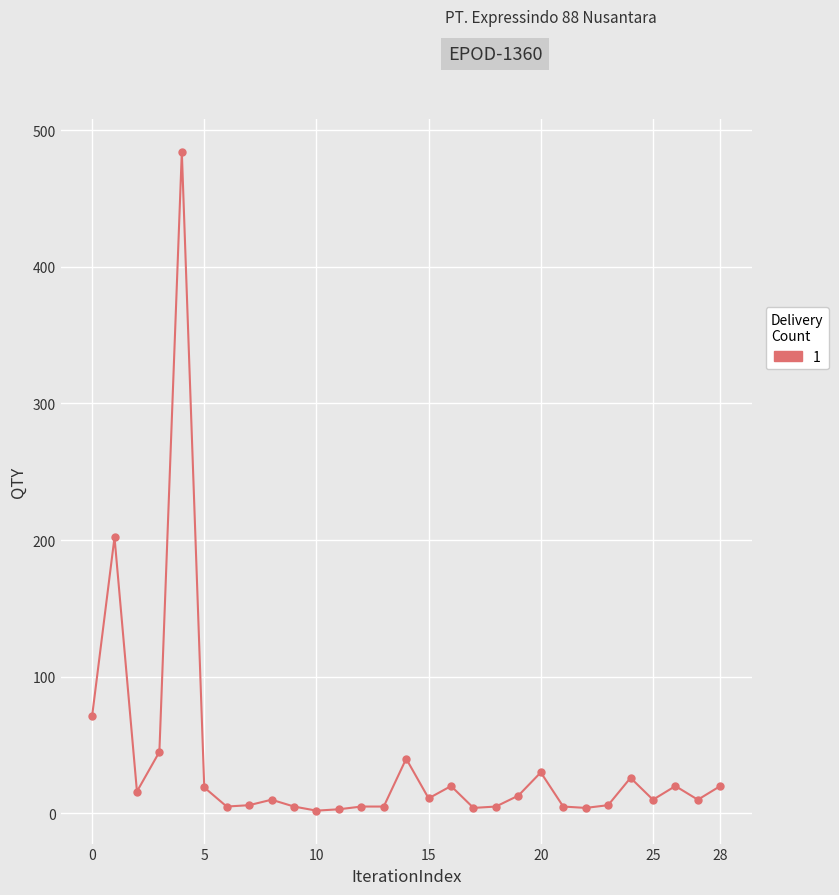

What is the maximum value shown in the chart?

484